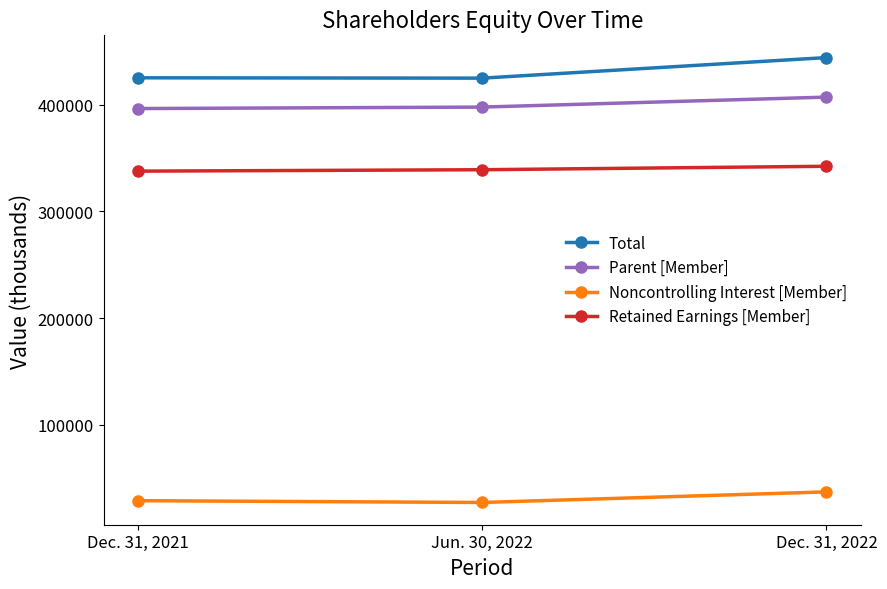

How many values in the Total series are below 425250?

1